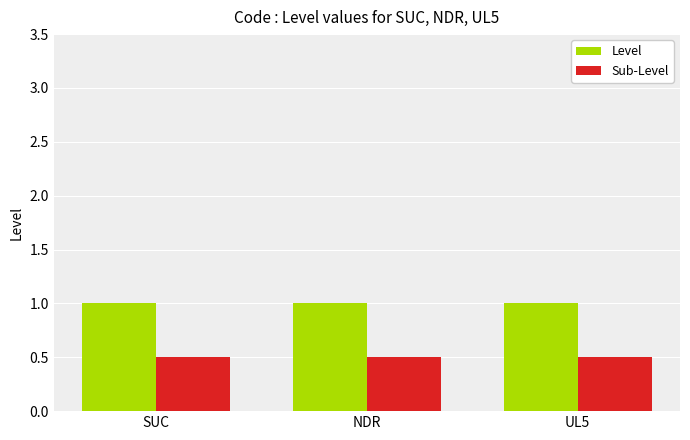

True or false: Level has a value of 0.3 at UL5.

False